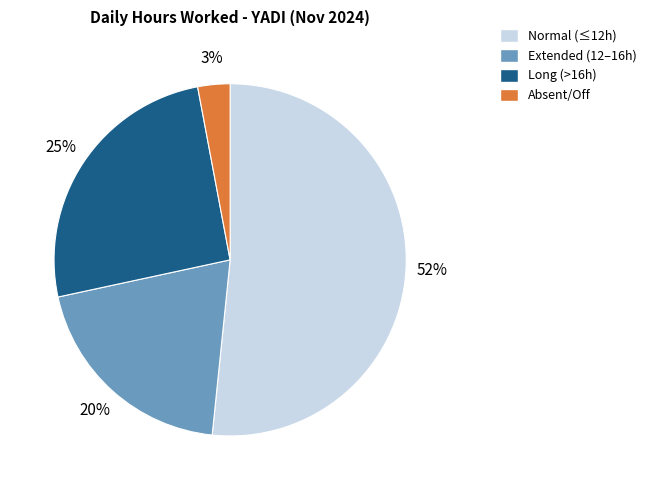

To the nearest percent, what is the difference between the largest and smallest slice percentages?

49%